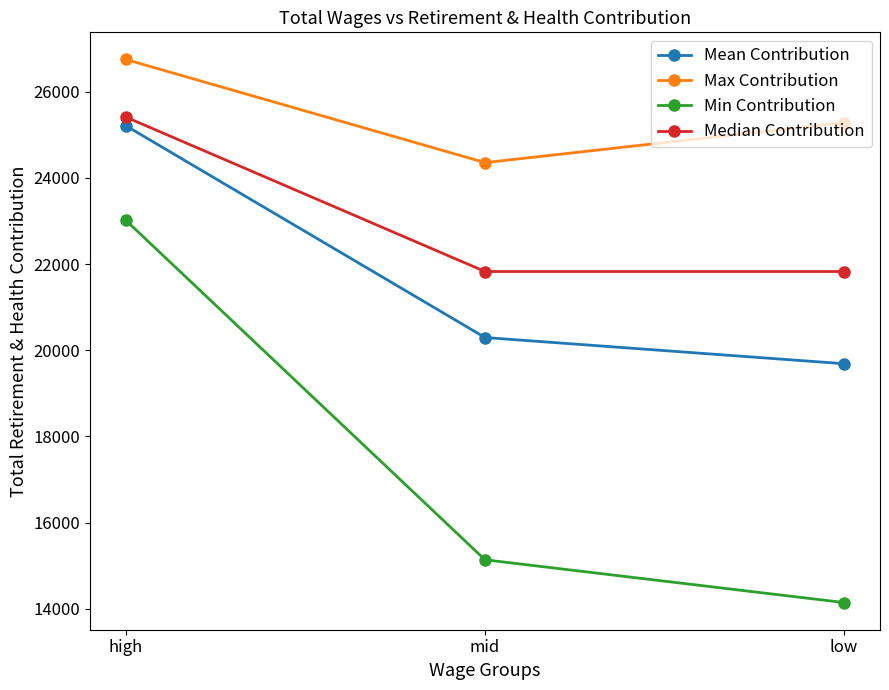

At how many categories does at least one series exceed 20799?

3